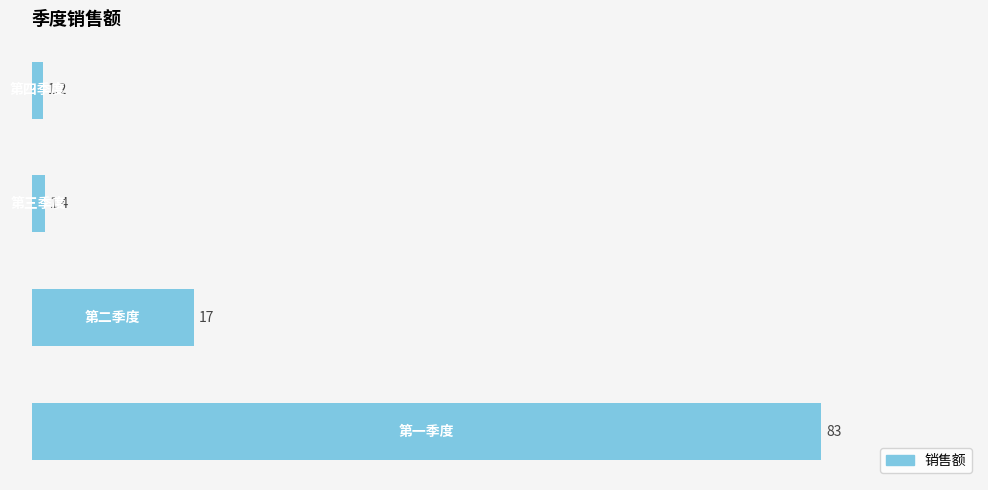

How many values are below 17?

2